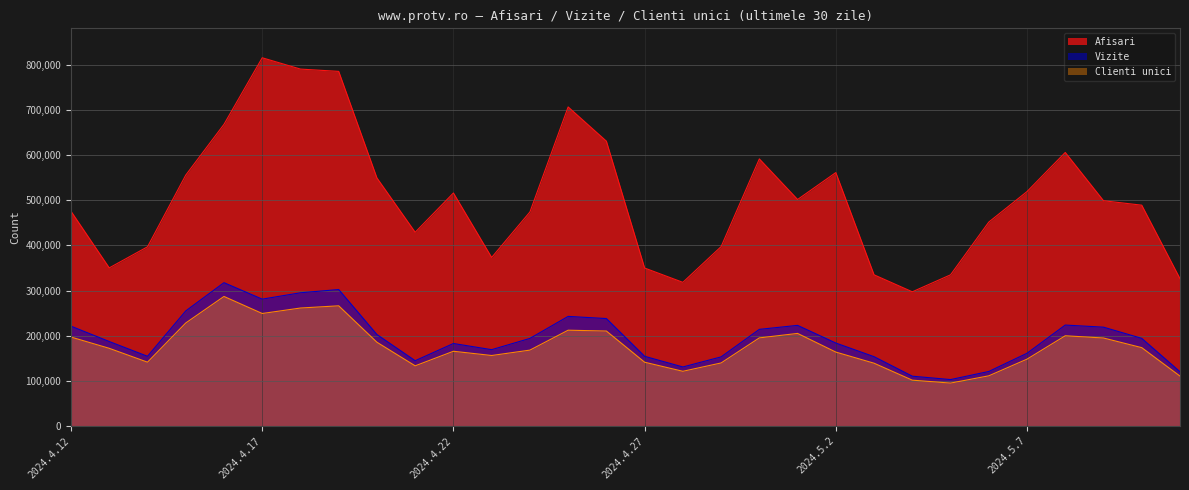

Is it true that Afisari equals 318107 at 2024.4.28?

True